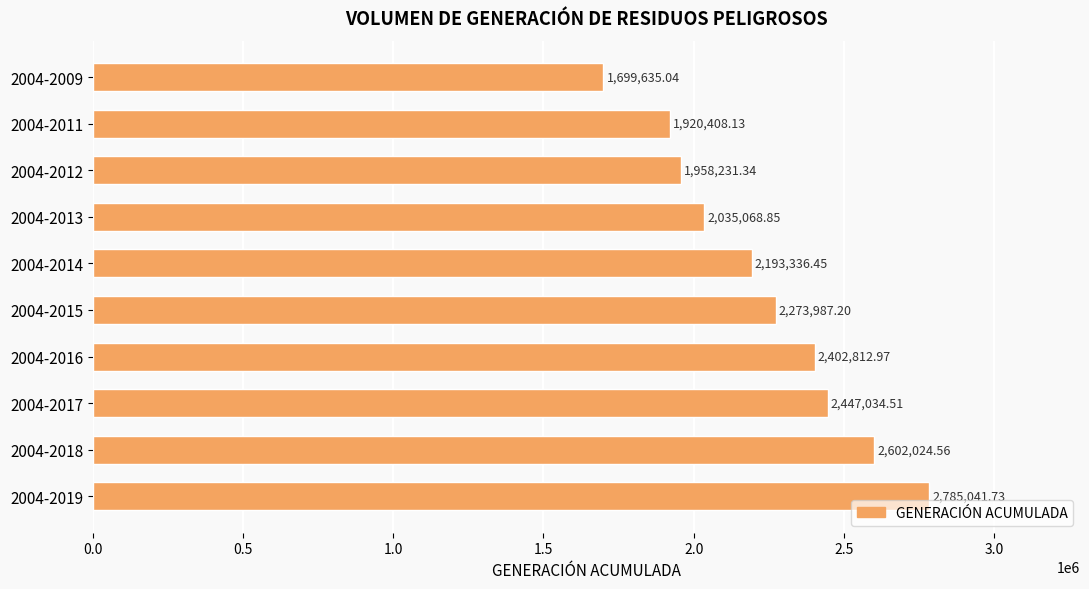

How many series are shown in this chart?

1